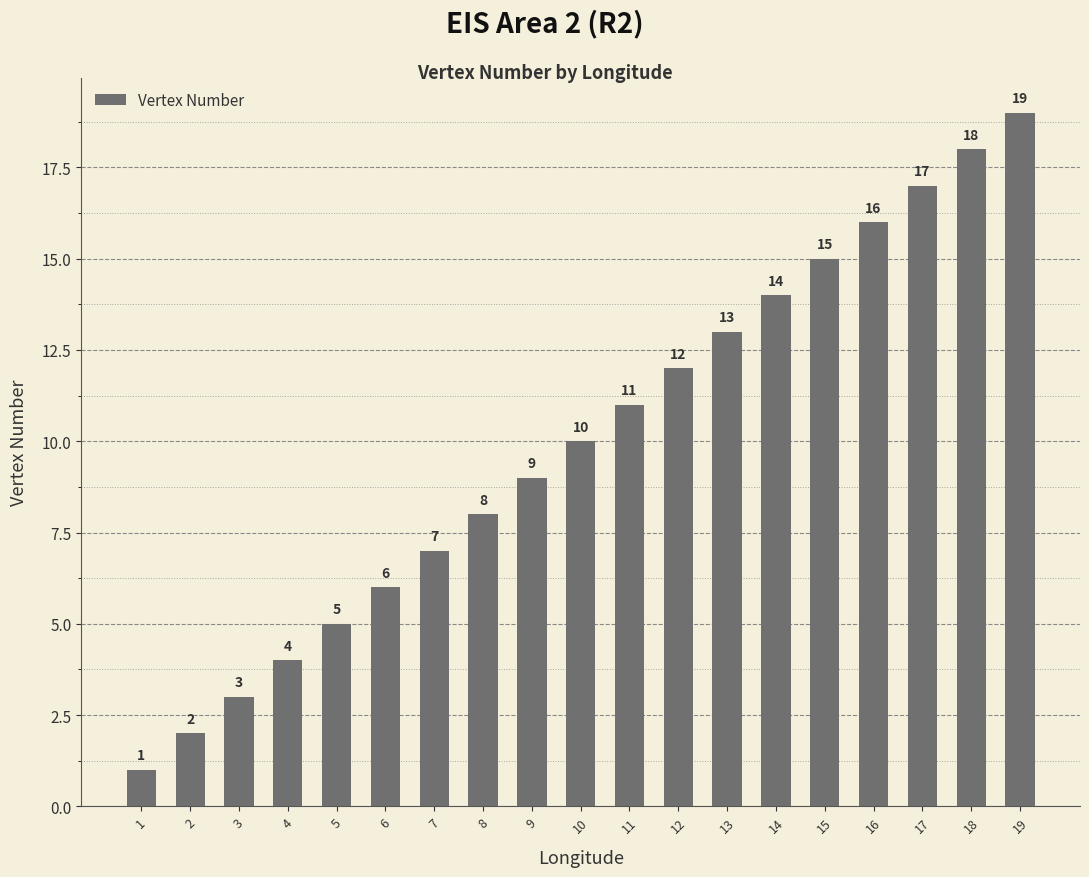

True or false: the data shows 9 at 5.

False